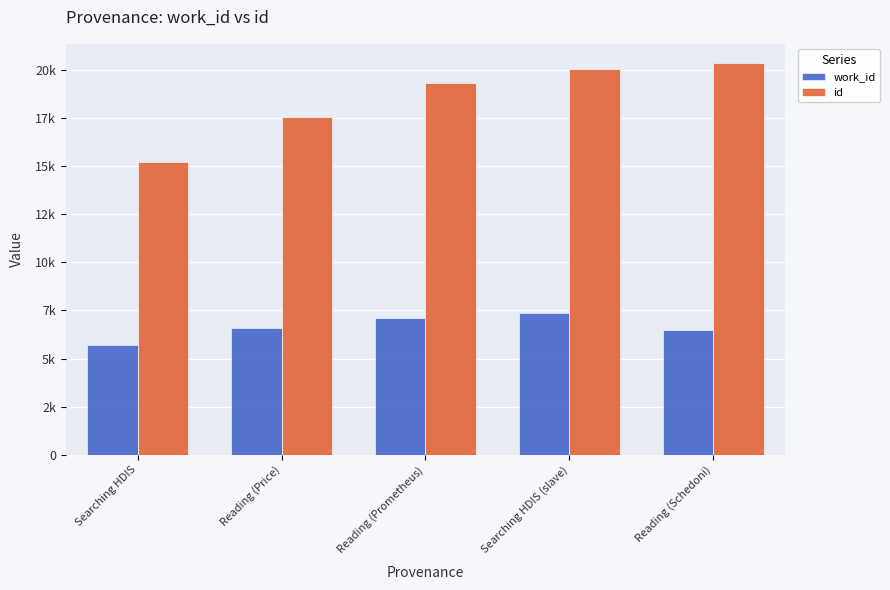

What is the value of the work_id bar at the 4th from the left?

7365